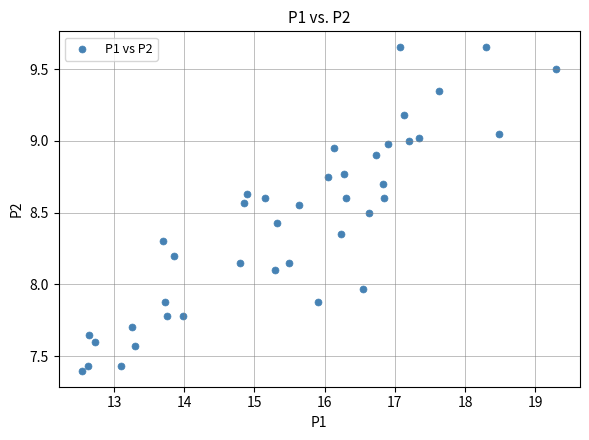

What is the range of X values (max minus min)?

6.8